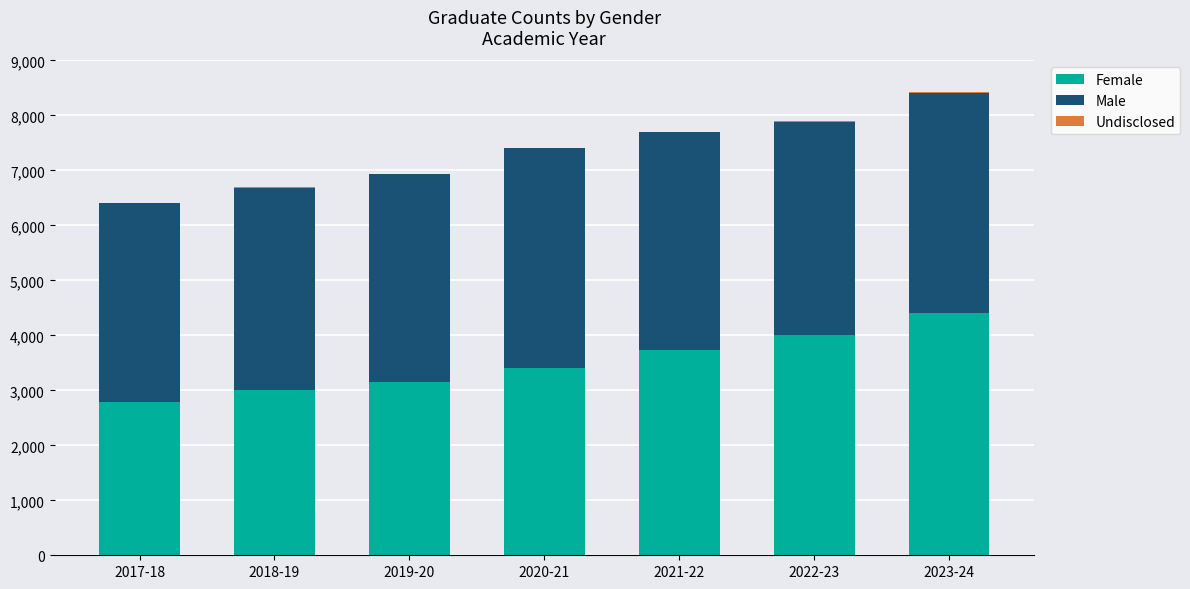

Which category has the highest value in the Female series?

2023-24